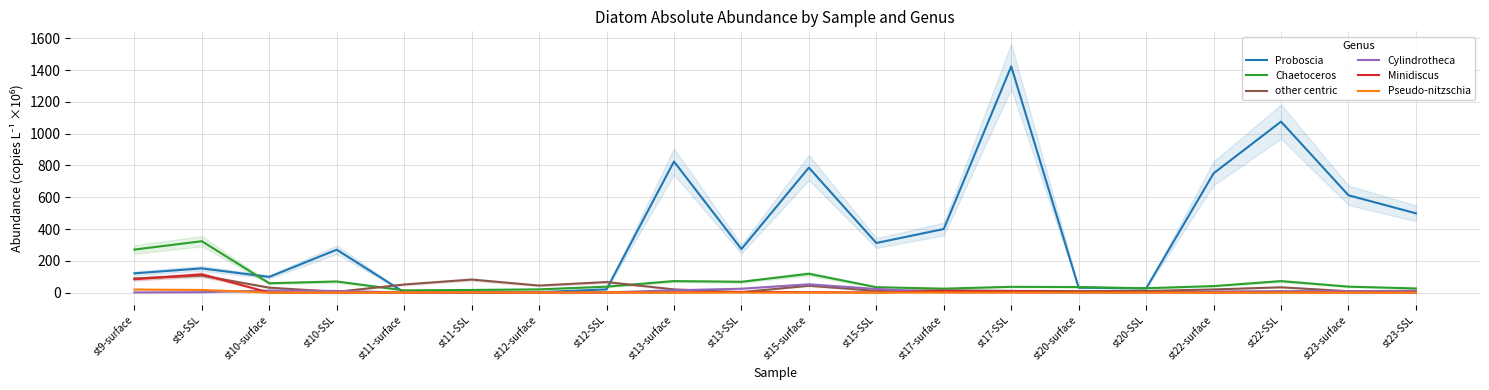

What position from the left is st9-SSL?

2